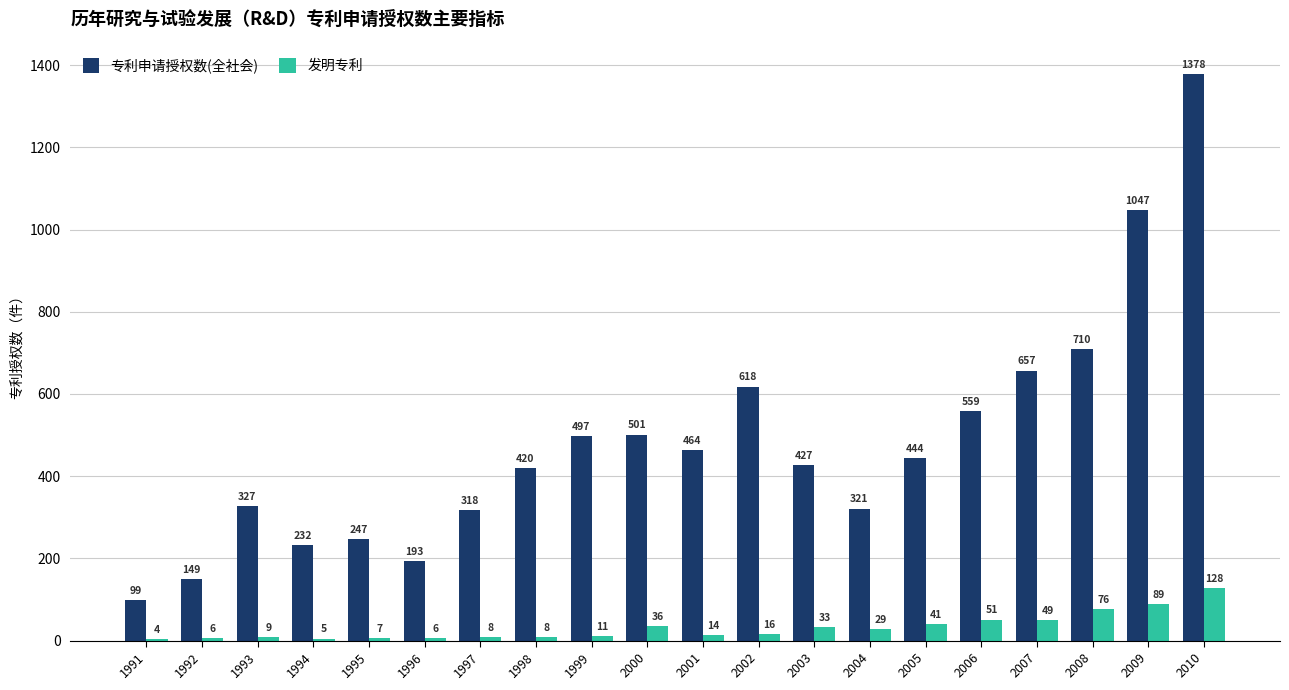

What are all the series names shown in the legend?

专利申请授权数(全社会), 发明专利